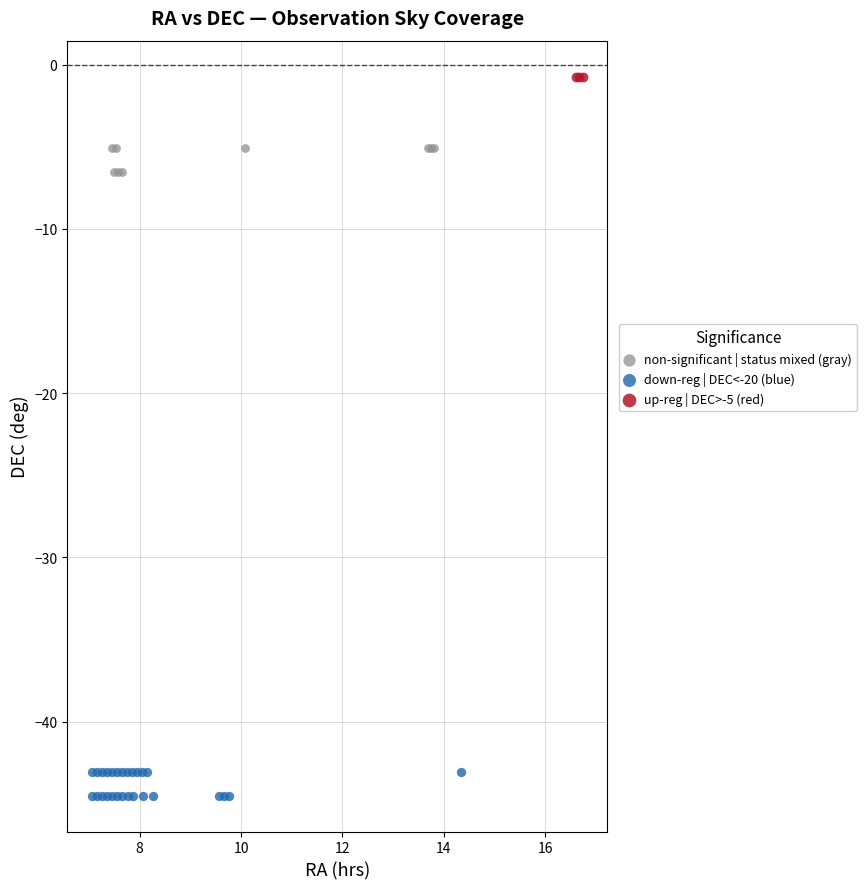

Which series reaches the minimum Y coordinate?

down-reg | DEC<-20 (blue)